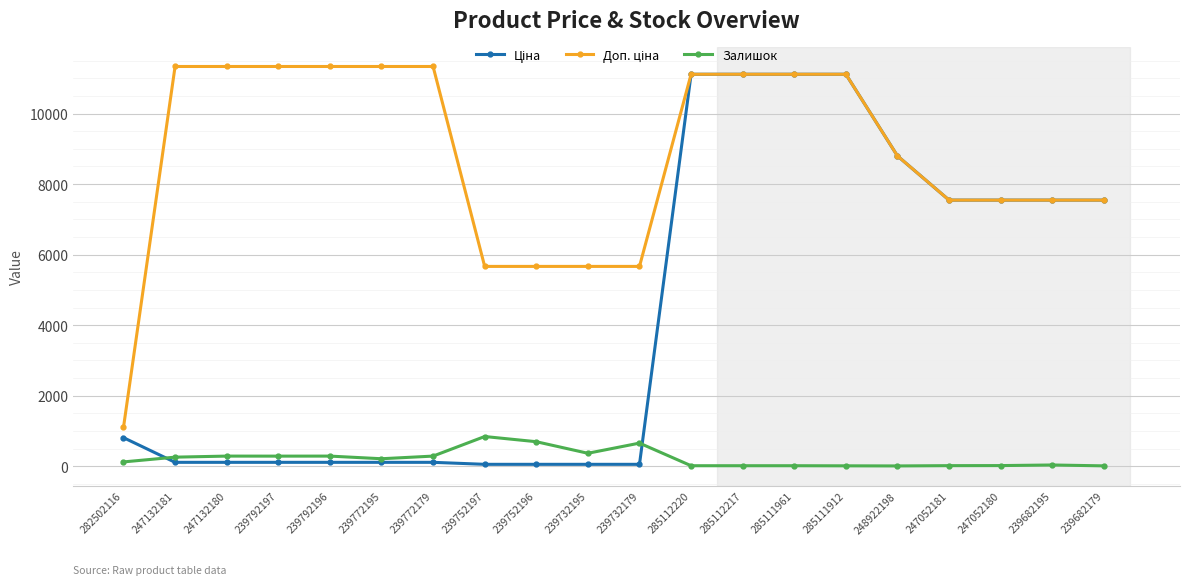

What is the greatest value displayed?

11334.0